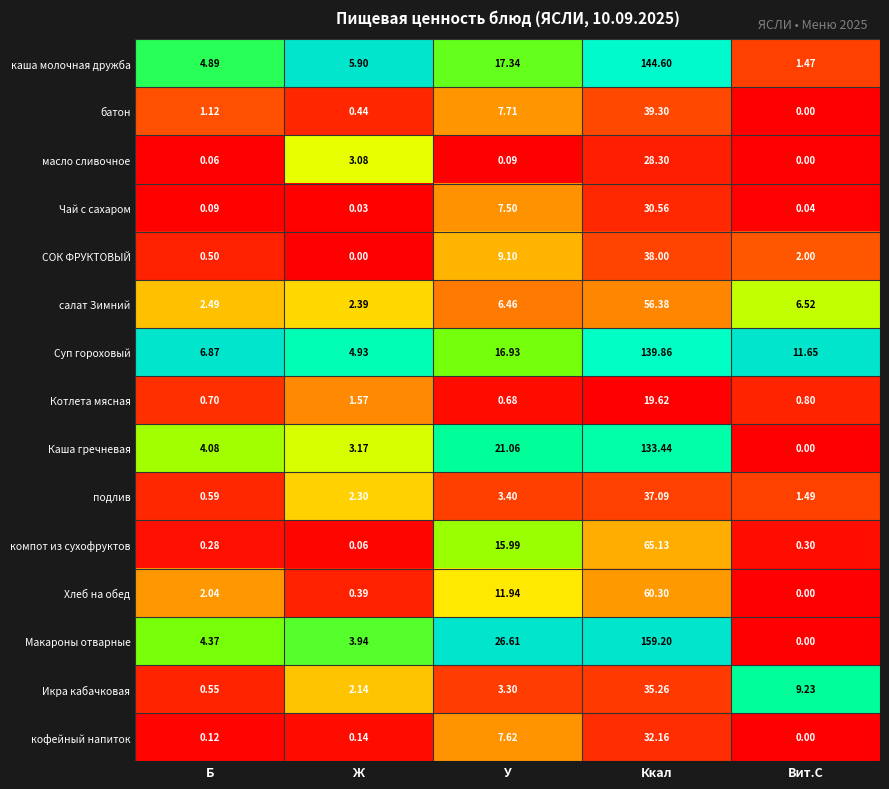

At which category is the sum across all series the highest?

Ккал